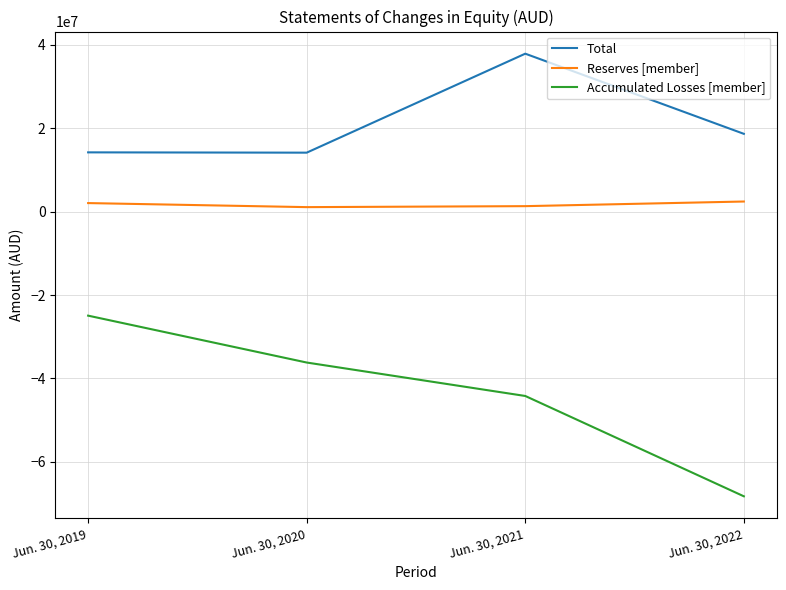

What is the difference between the second highest and minimum values in the Accumulated Losses [member] series?

32068000